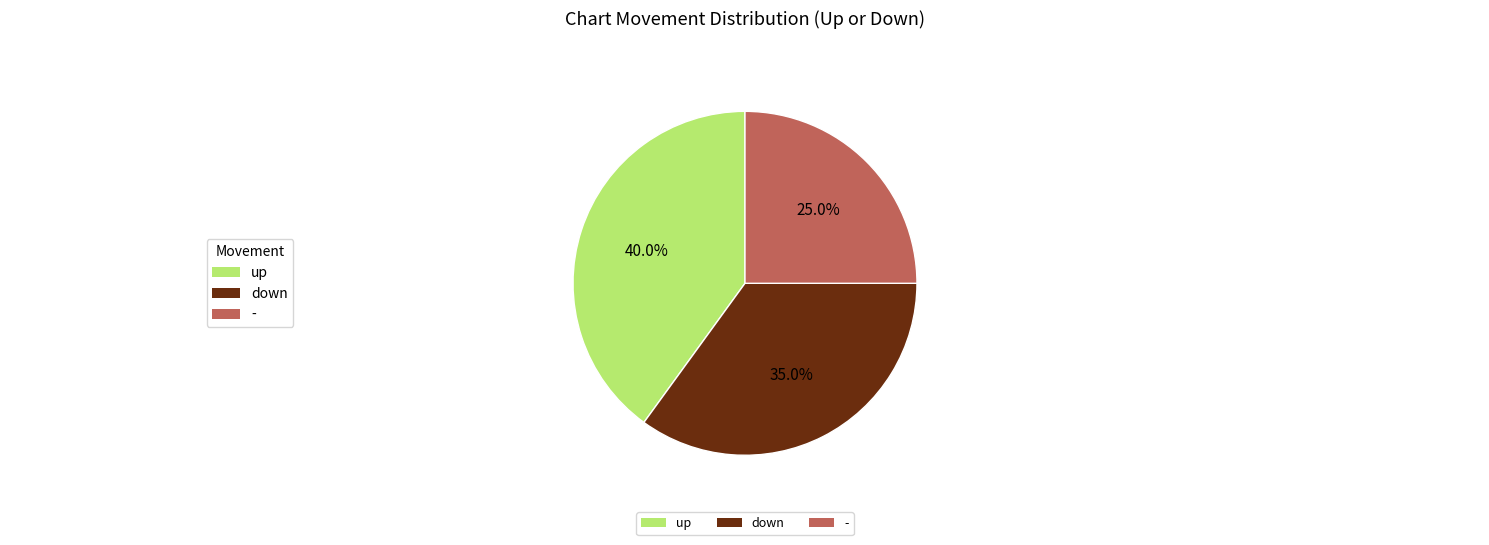

To the nearest percent, what percentage of the pie is up?

40%